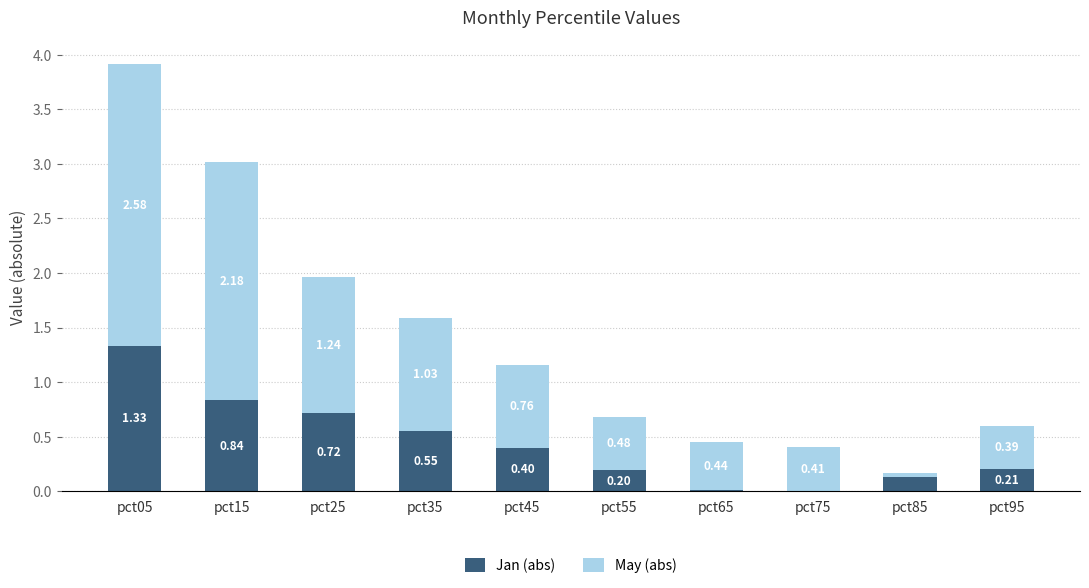

At which label is Jan (abs) closest to 0?

pct75